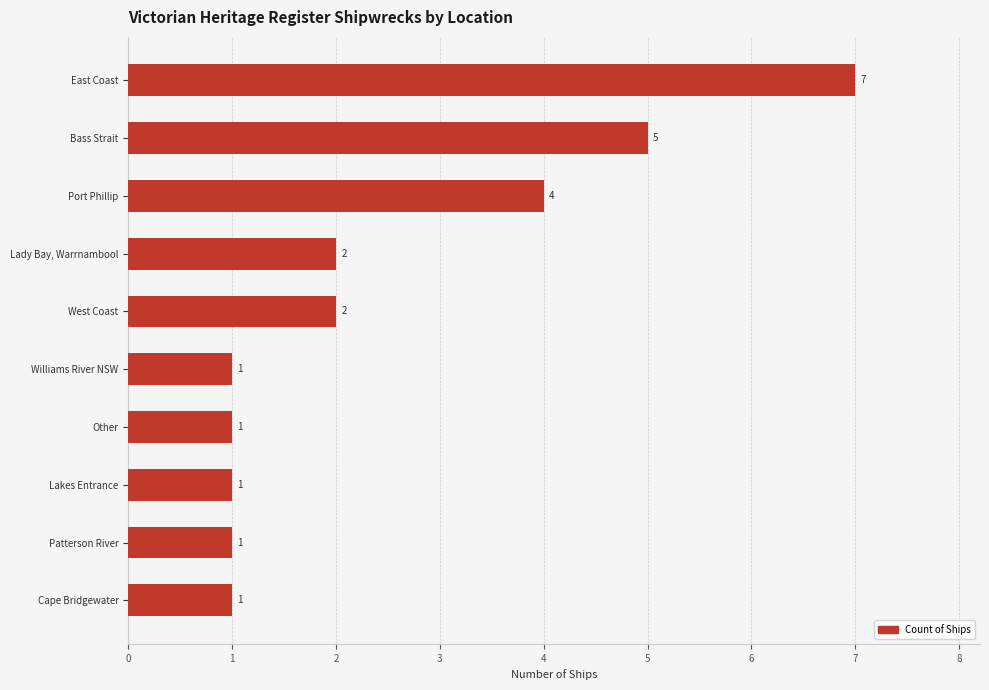

What is the minimum value shown in the chart?

1